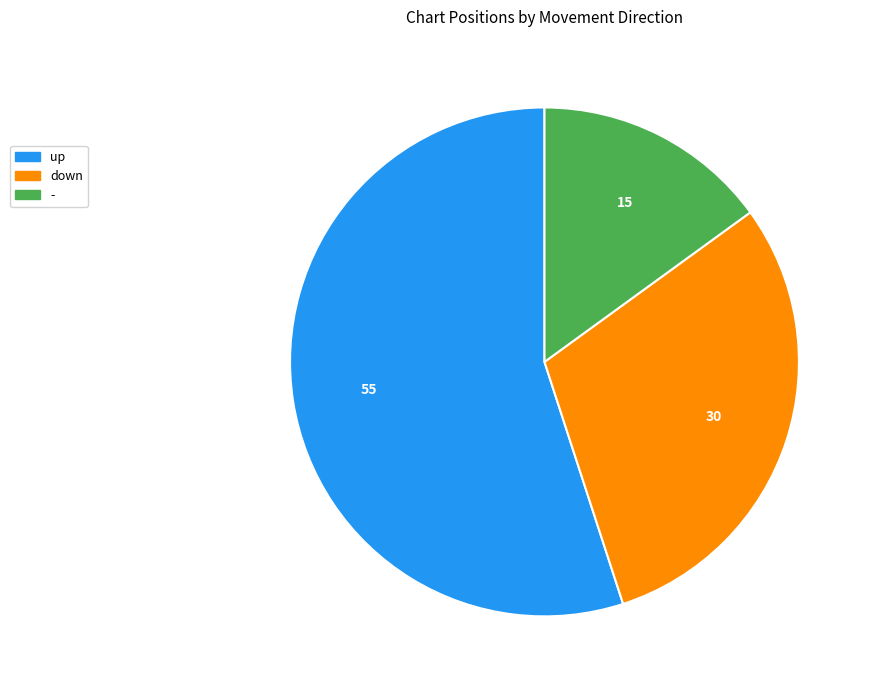

Which category has the smallest portion of the pie?

-